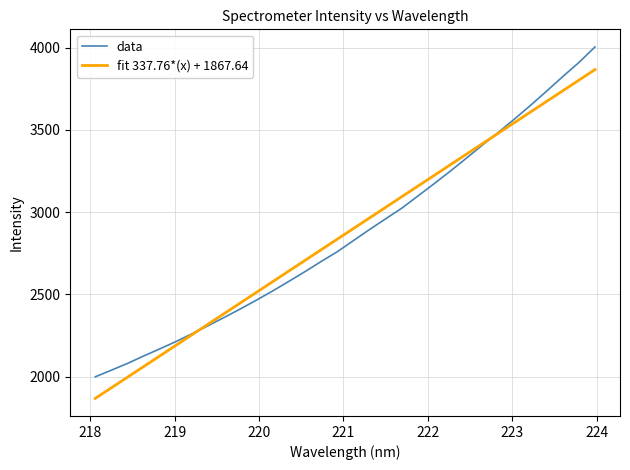

Which series has the largest range (max minus min)?

data